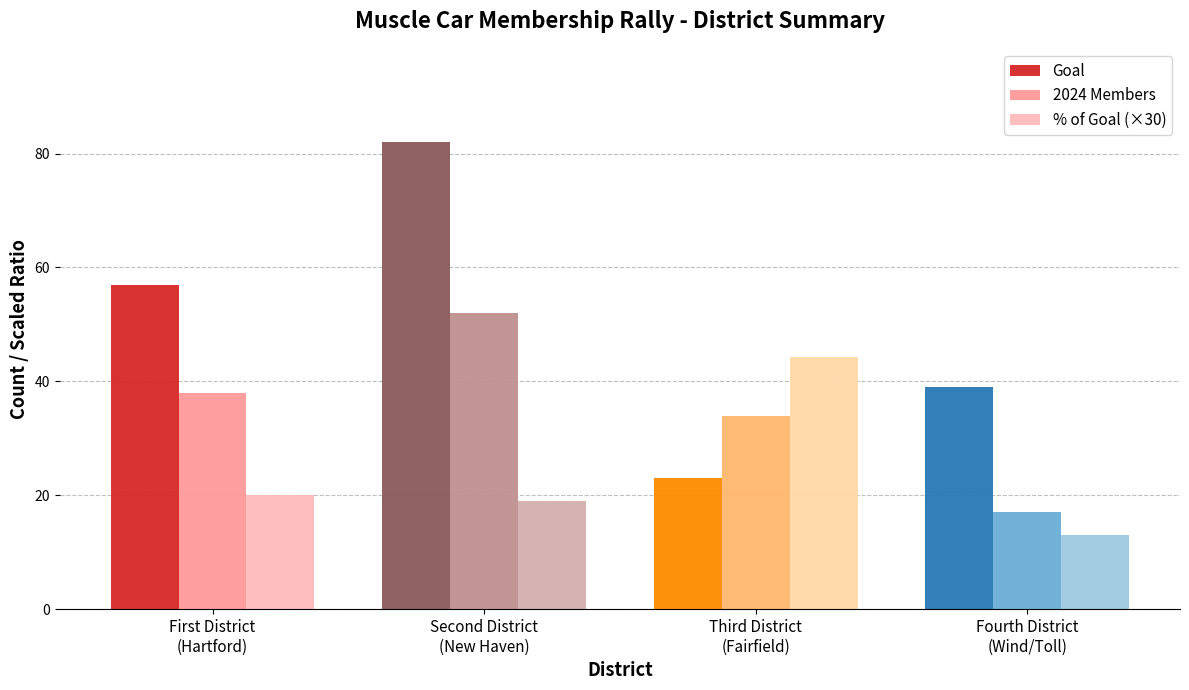

What is the sum of the Goal values at Second District
(New Haven) and Third District
(Fairfield)?

105.0